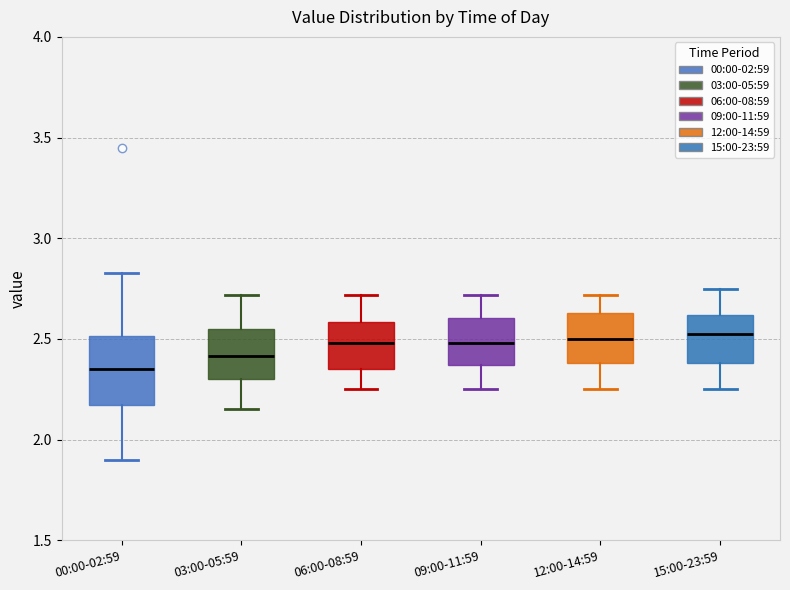

Which box is the tallest, from its lower edge to its upper edge?

00:00-02:59